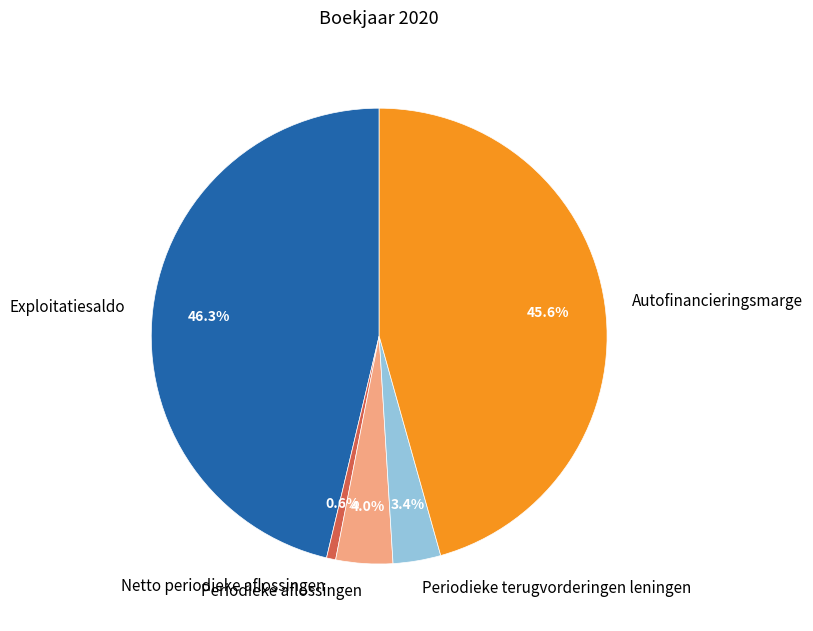

Rank the categories by value from lowest to highest.

Netto periodieke aflossingen, Periodieke terugvorderingen leningen, Periodieke aflossingen, Autofinancieringsmarge, Exploitatiesaldo